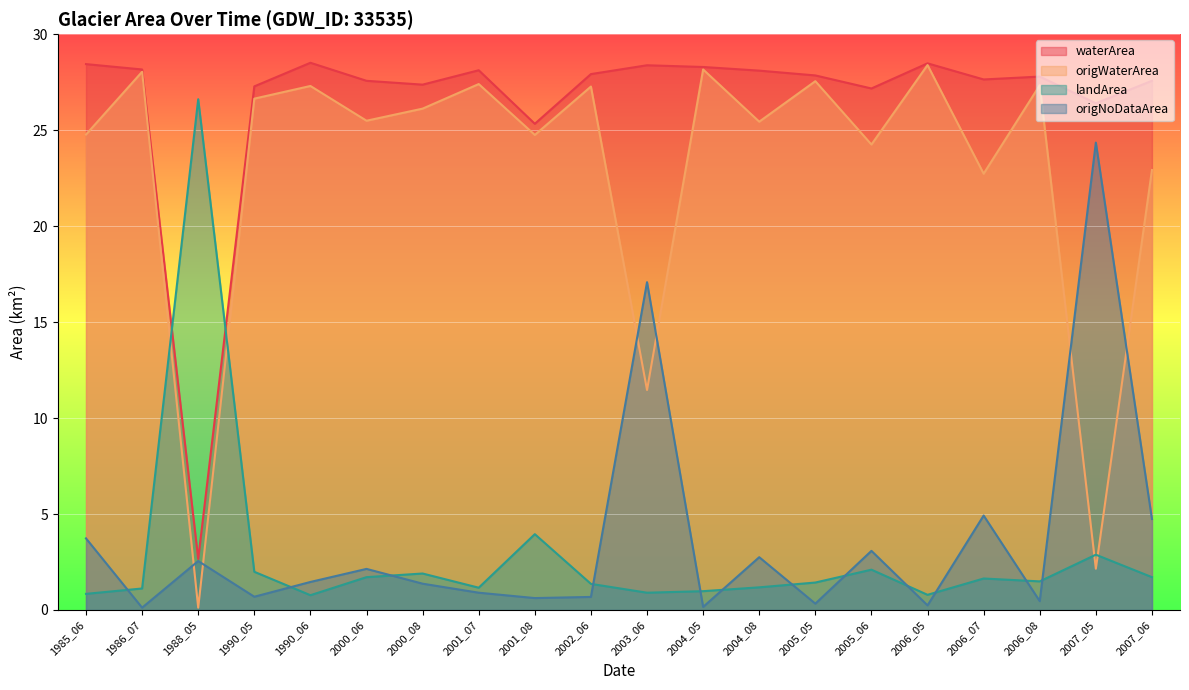

What is the difference between the waterArea values at 2000_08 and 2007_05?

1.0